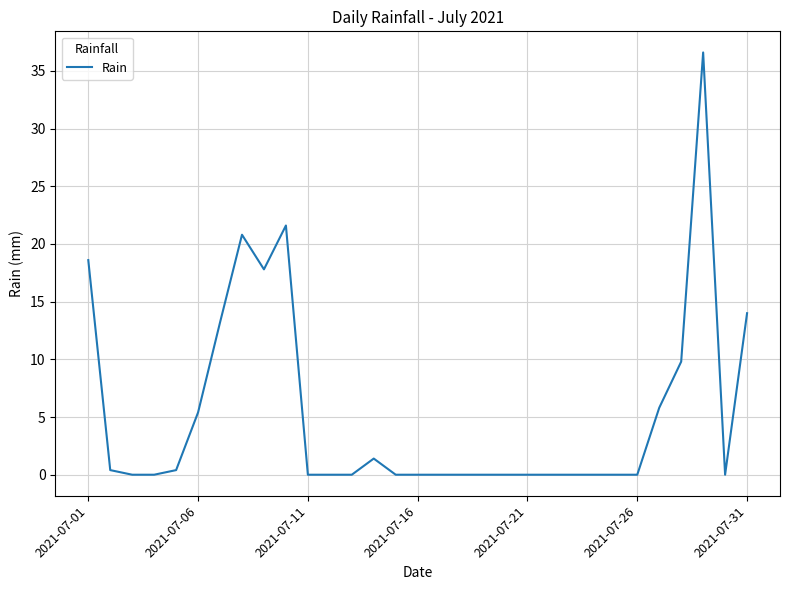

Does the chart have visible grid lines?

Yes